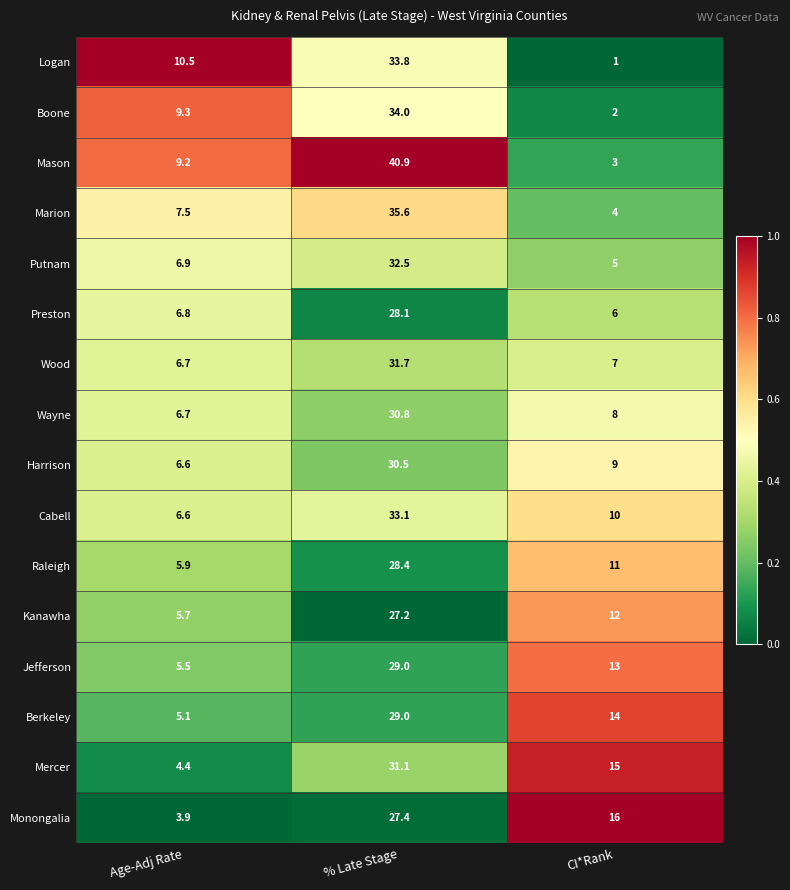

At which category is the sum across all series the highest?

% Late Stage